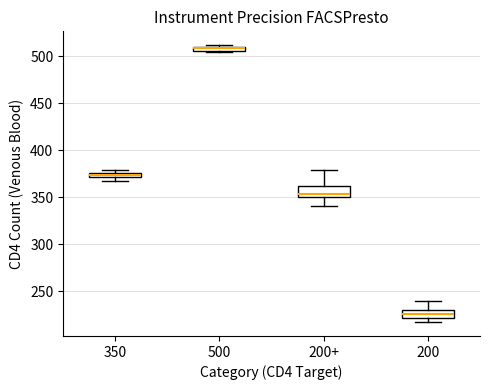

Where is the upper edge of the box for 200 on the y-axis? The values are not printed on the chart, so give them approximately, as read against the axis.

230